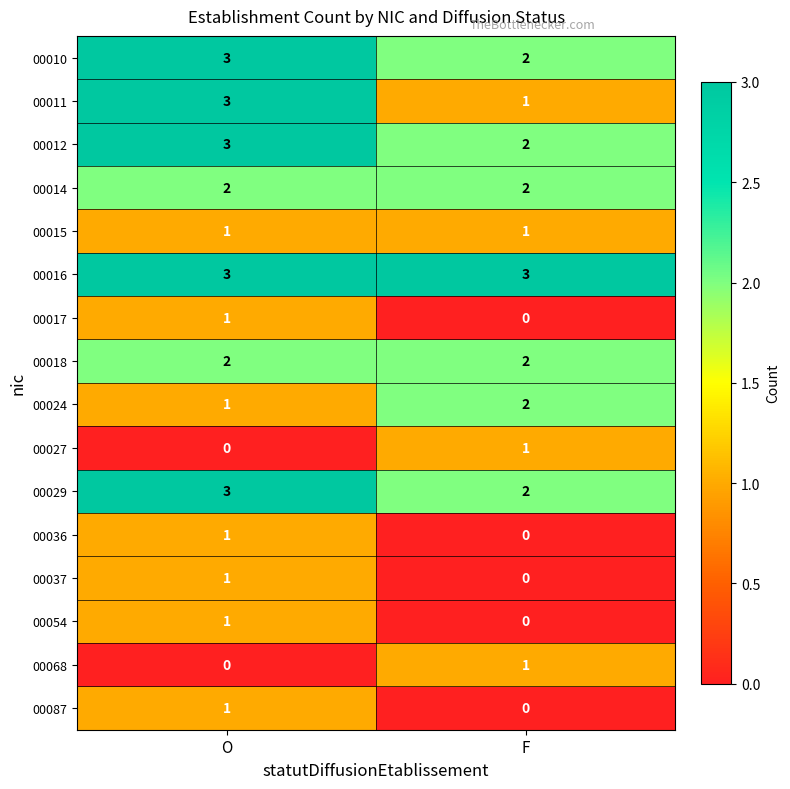

Which category has the highest value in the 00011 series?

O